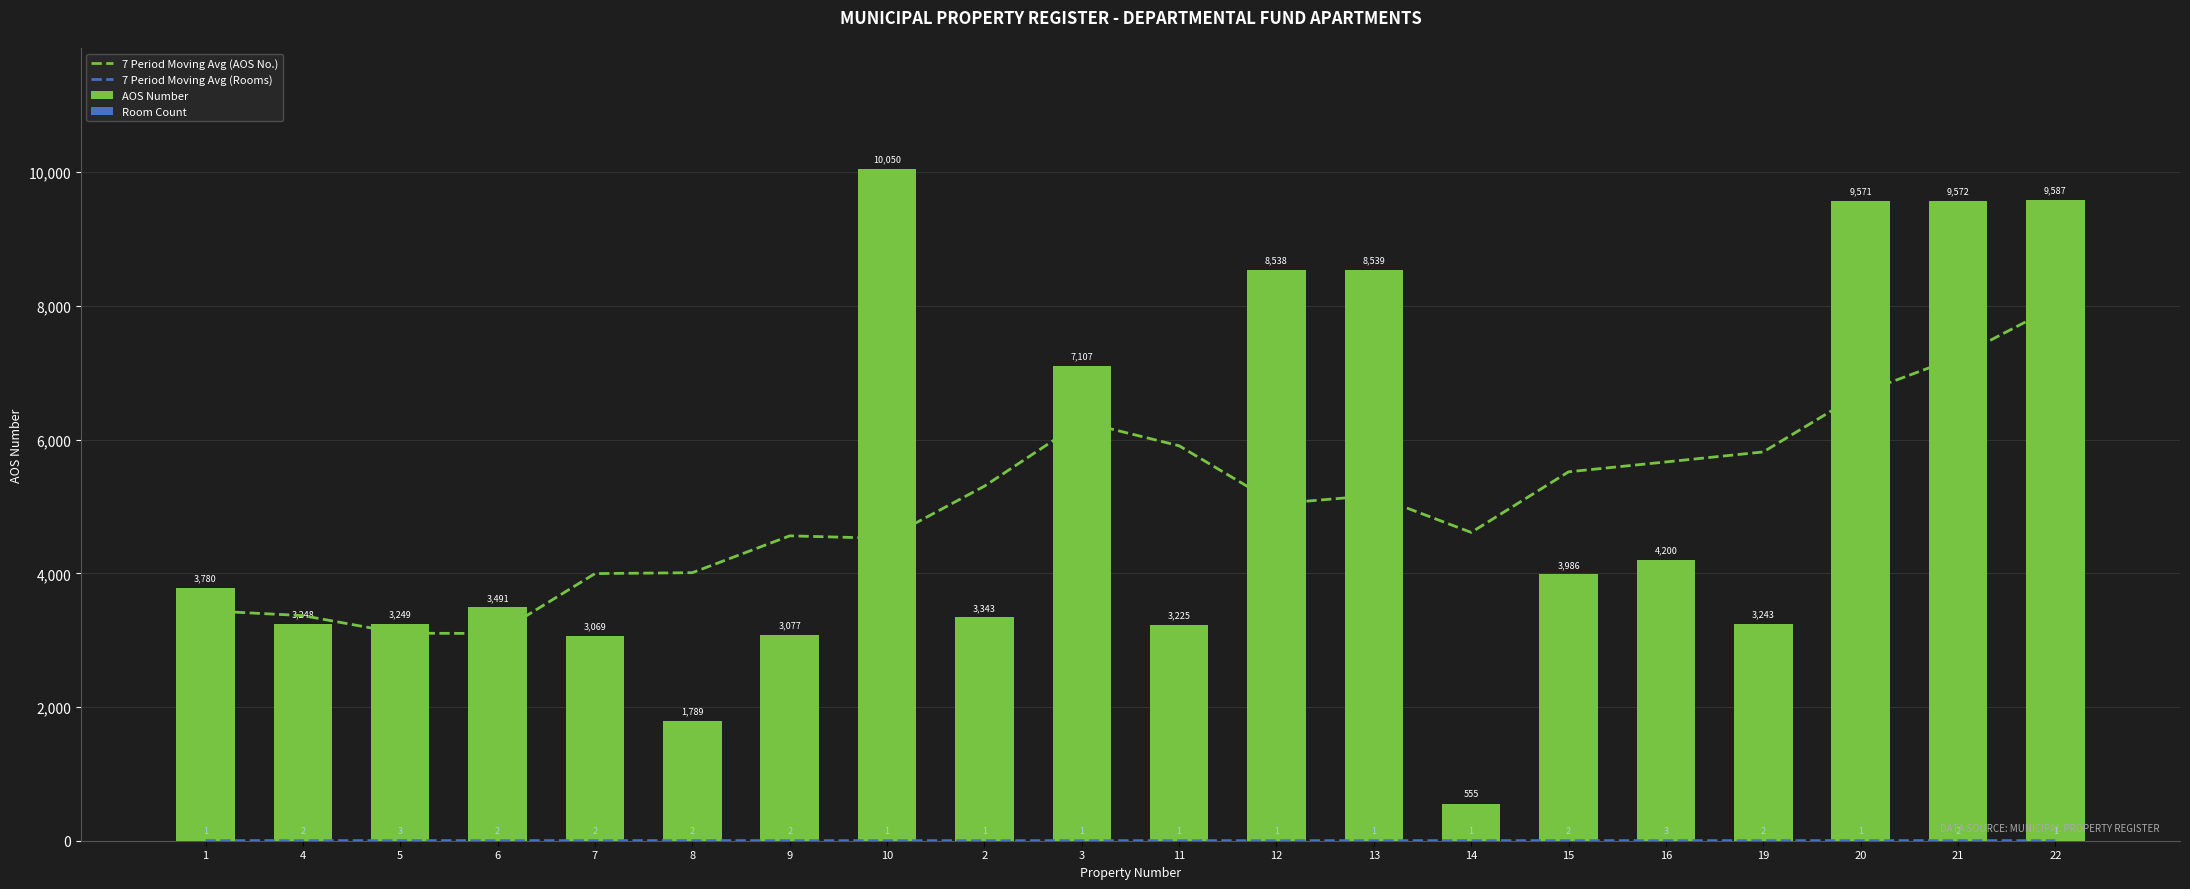

What is the sum of the AOS Number values at 9 and 8?

4866.0